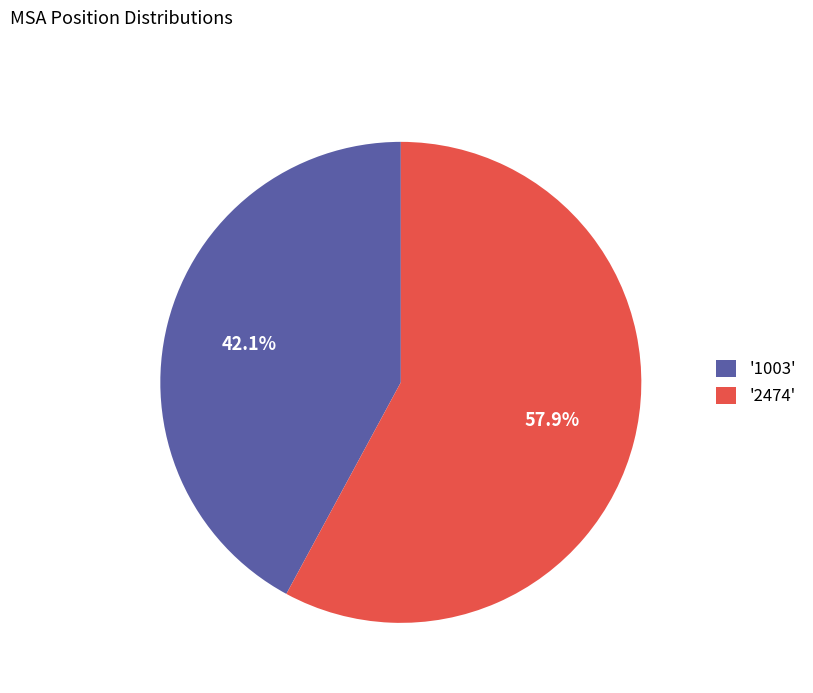

Rank the categories by value from highest to lowest.

'2474', '1003'